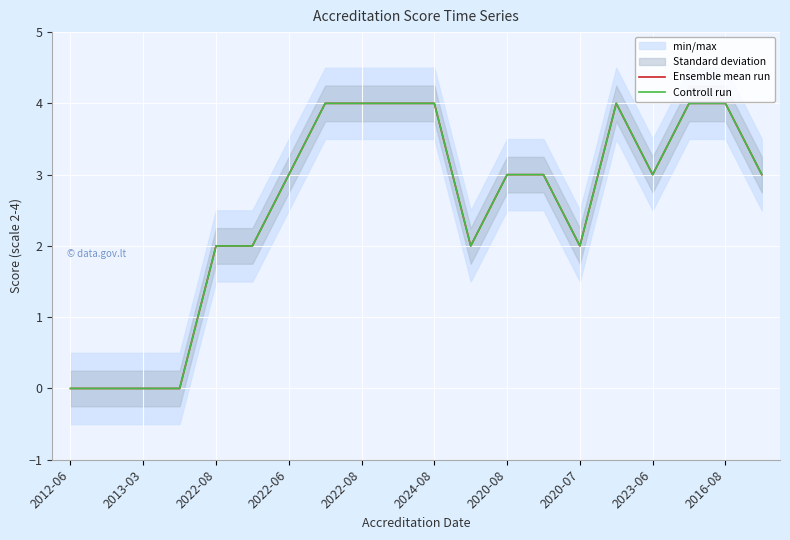

Reading left to right, extract all data points from this chart.

Ensemble mean run: 0	0	0	0	2	2	3	4	4	4	4	2	3	3	2	4	3	4	4	3
Controll run: 0	0	0	0	2	2	3	4	4	4	4	2	3	3	2	4	3	4	4	3